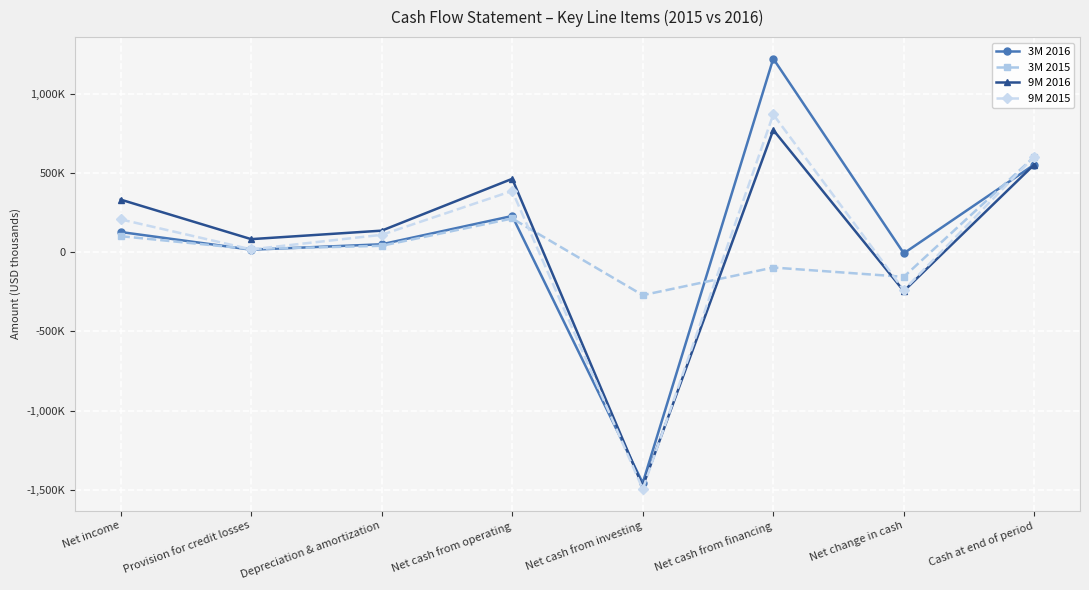

How many interior local peaks does the 3M 2016 series have?

2